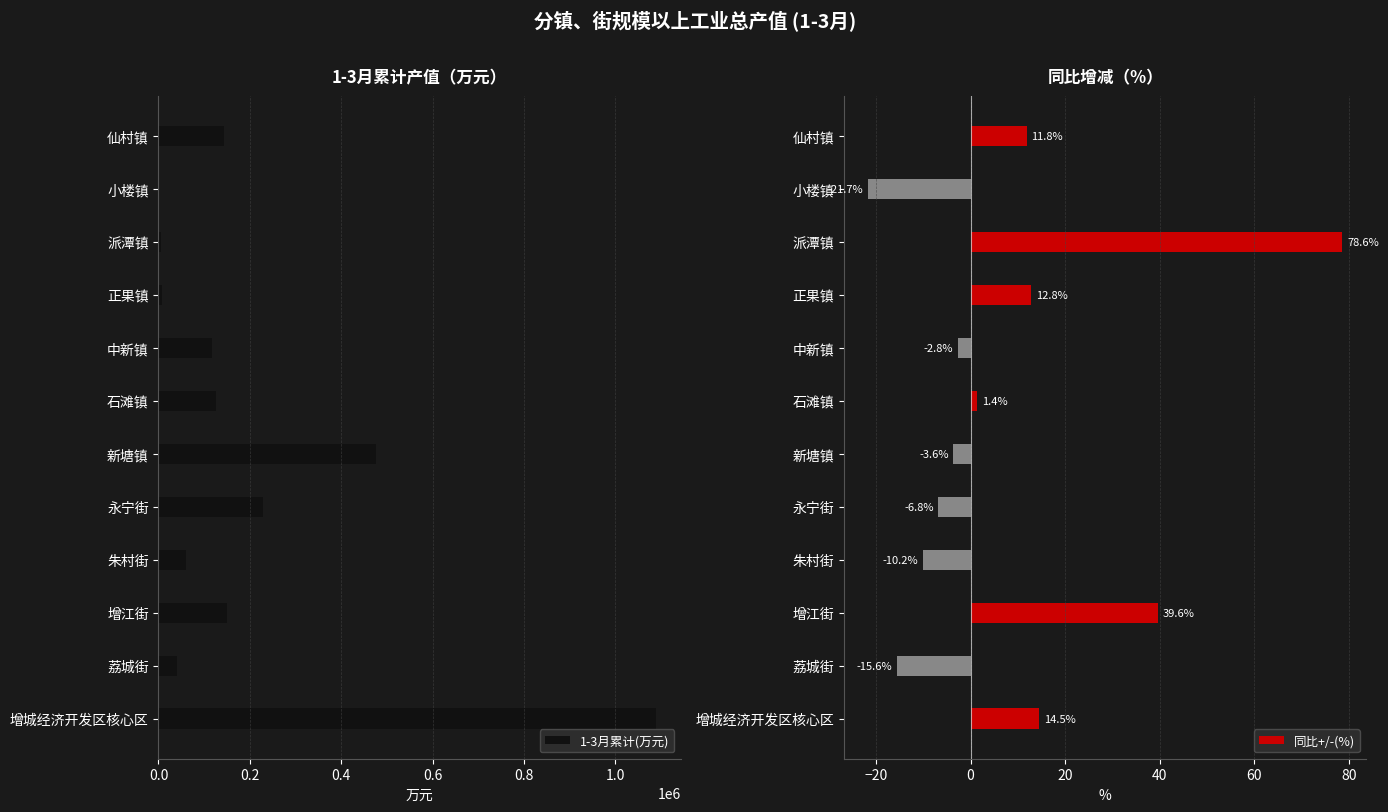

Is it true that 1-3月累计(万元) equals 241821.6 at 仙村镇?

False